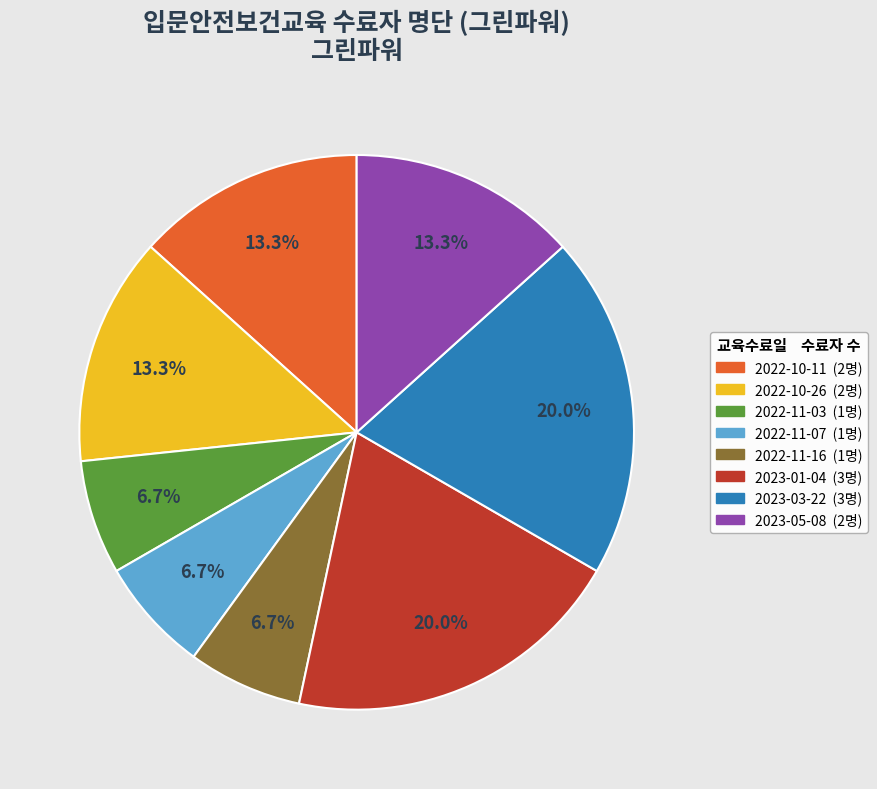

Does any single category account for the majority?

No